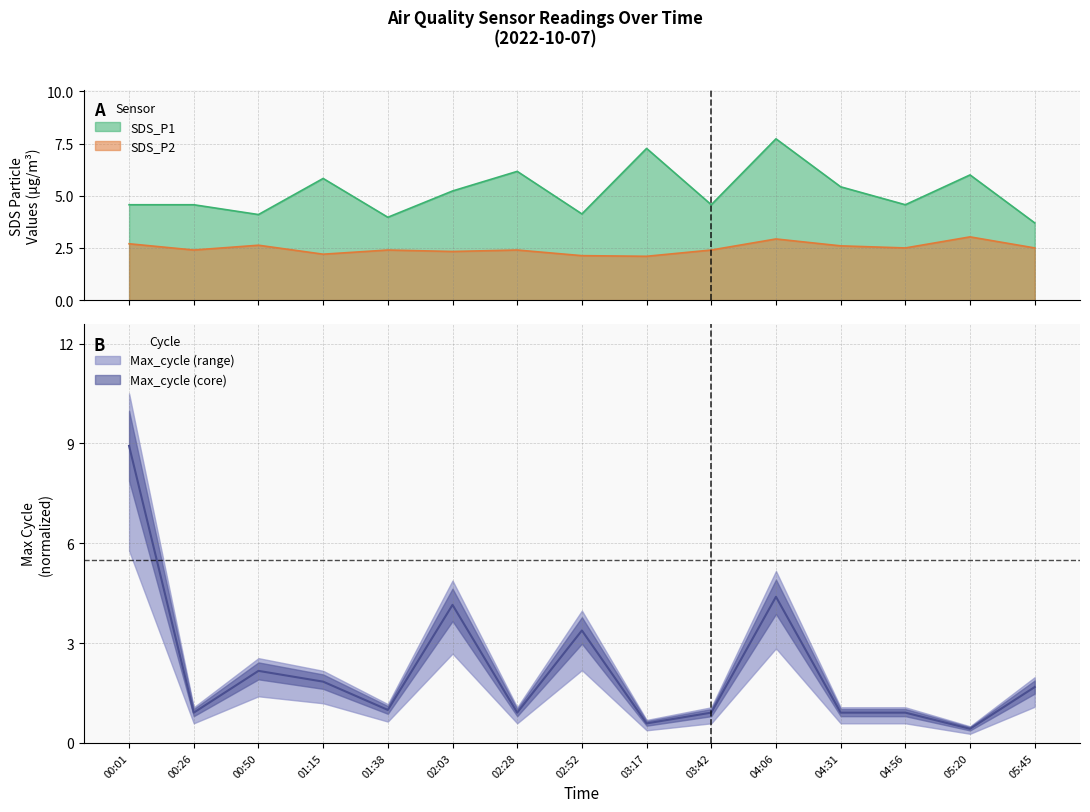

Which has a higher value, 02:52 or 02:28?

02:28